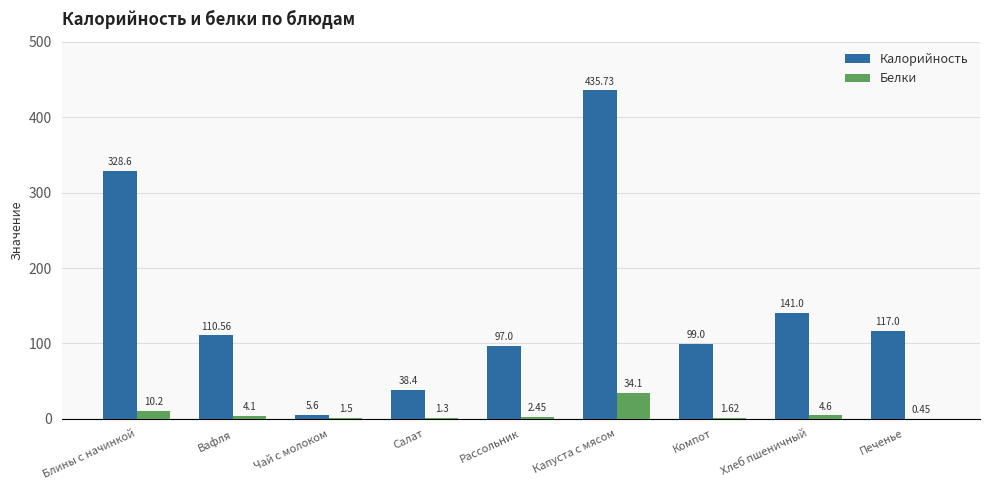

Between Капуста с мясом and Компот, which series saw the biggest shift?

Калорийность